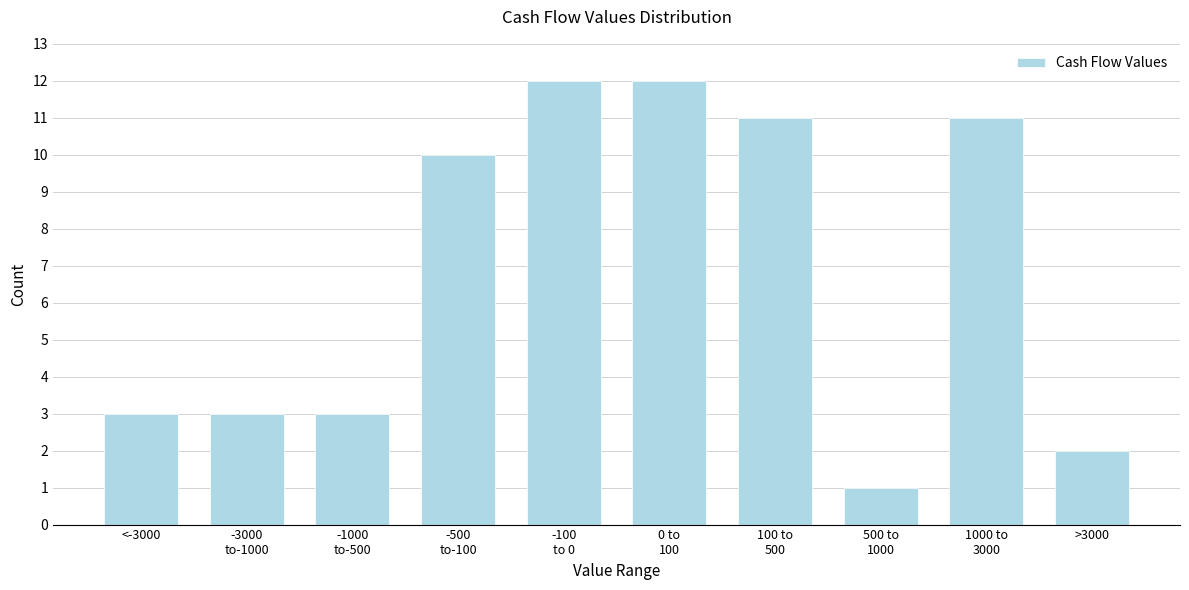

Reading left to right, list all the values displayed in this chart.

3	3	3	10	12	12	11	1	11	2